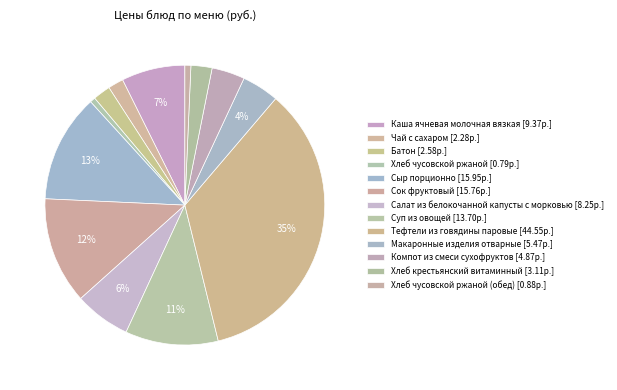

Is there any slice that represents more than half of the pie?

No